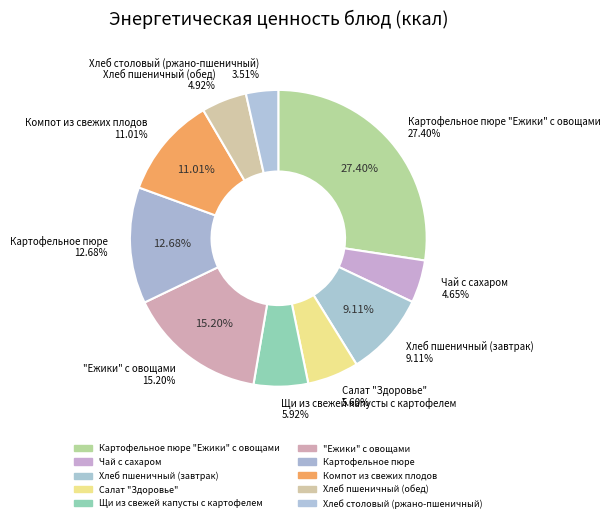

What portion of the pie excludes Картофельное пюре?

87.3%